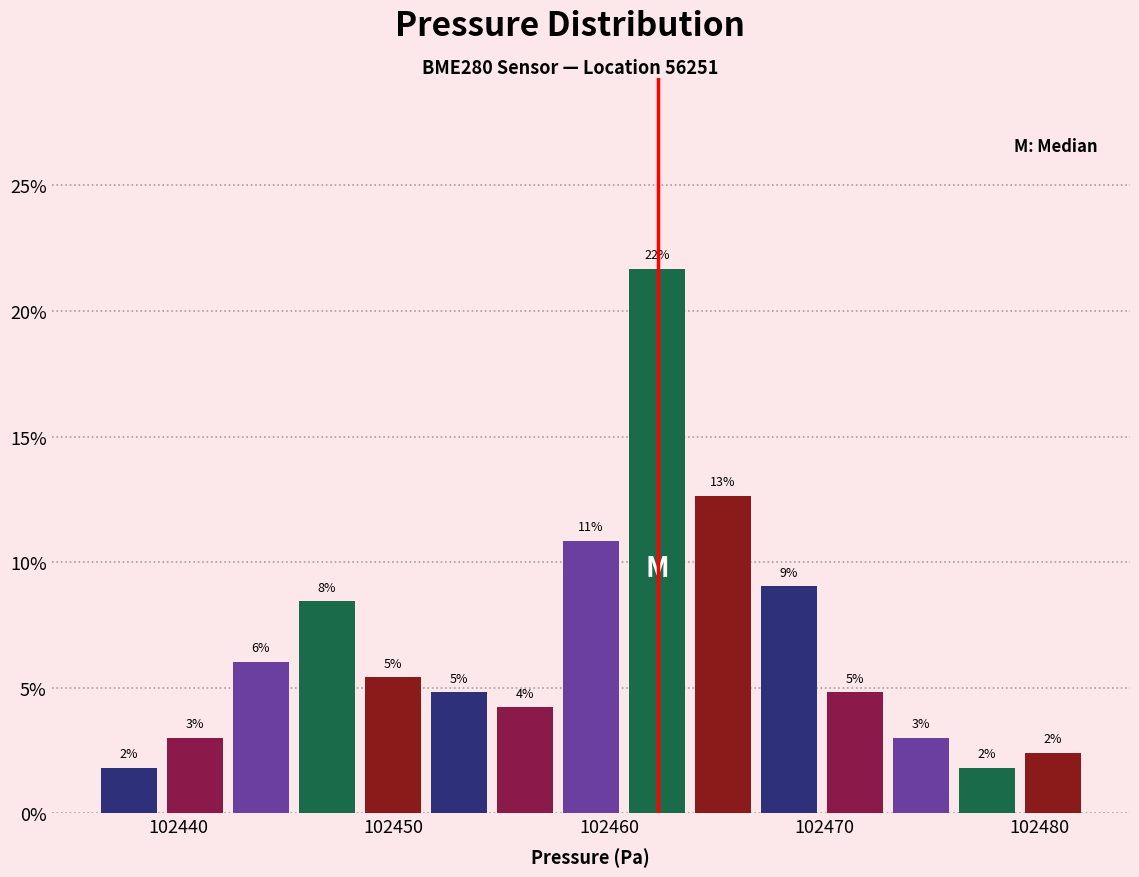

Around what value on the x-axis is the tallest bar? Give the approximate position of its centre, as read against the axis.

102462